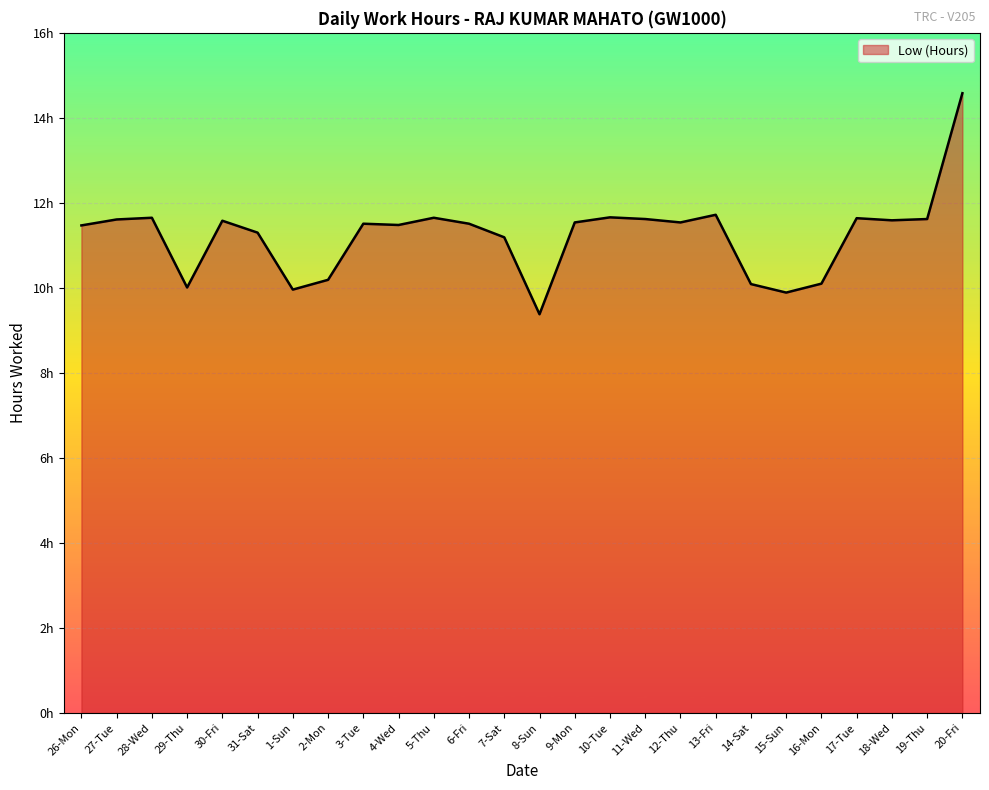

What is the label of the 22nd point from the right?

30-Fri